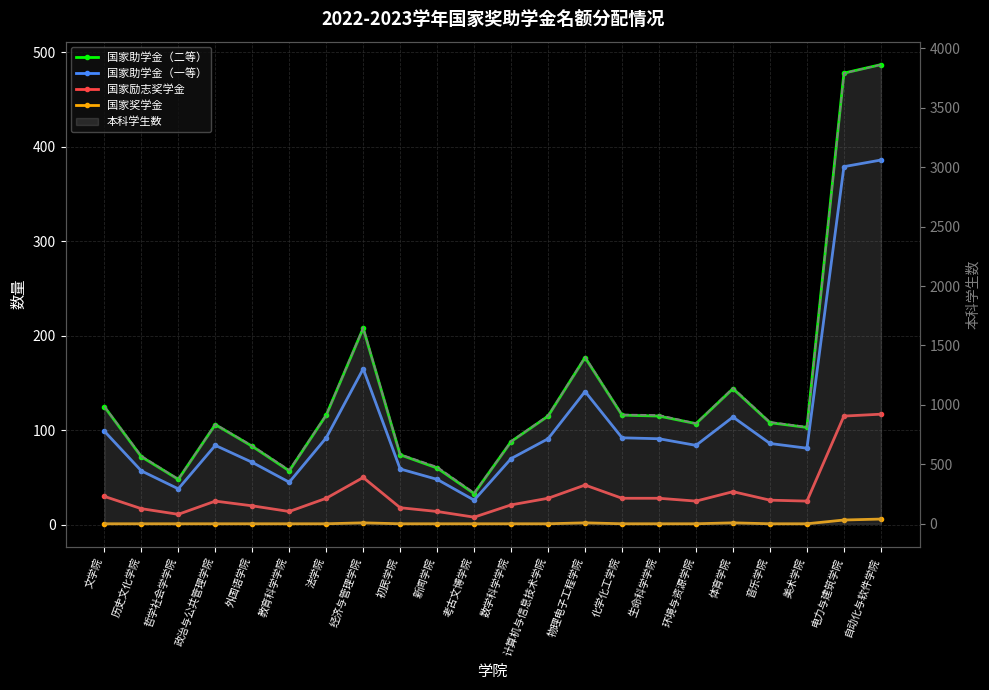

What is the highest value of the 国家助学金（一等） series?

386